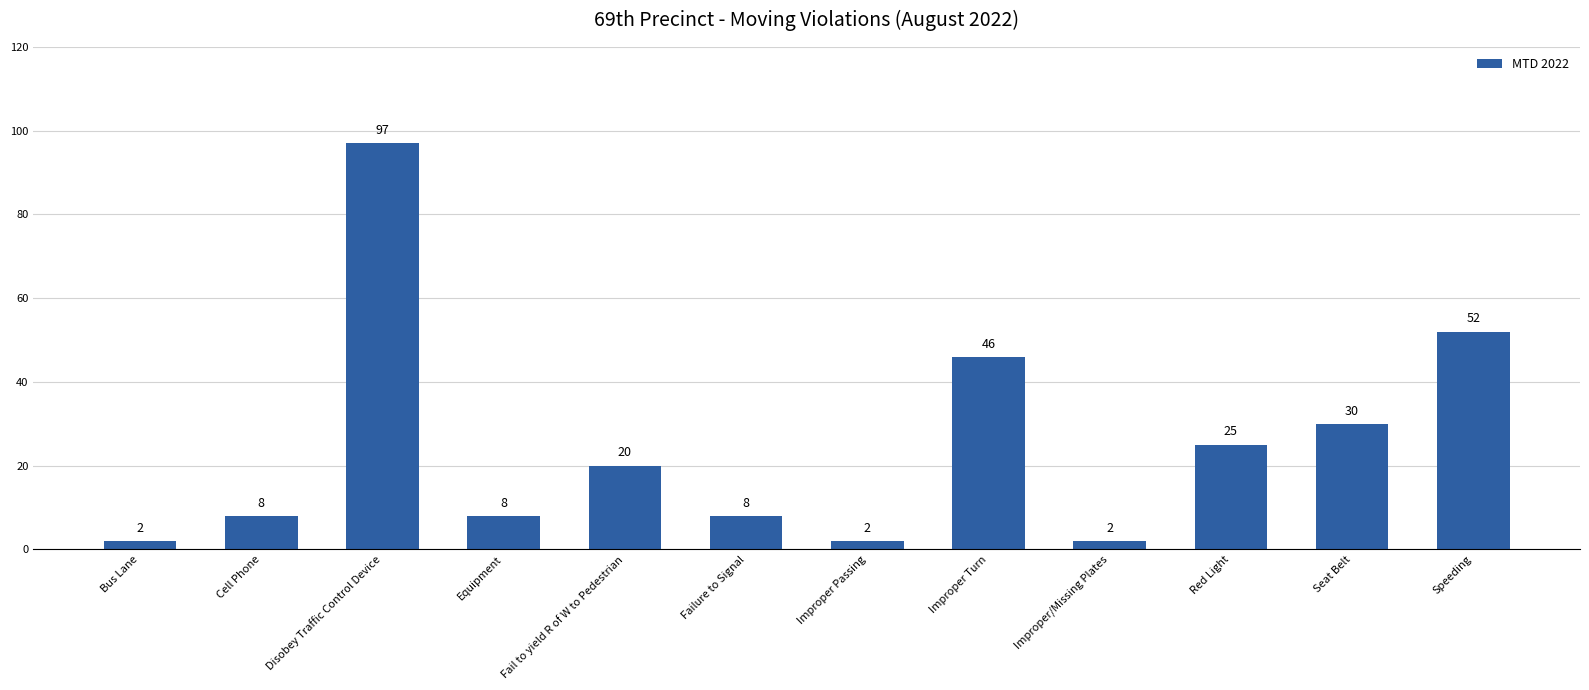

What position from the left is Fail to yield R of W to Pedestrian?

5